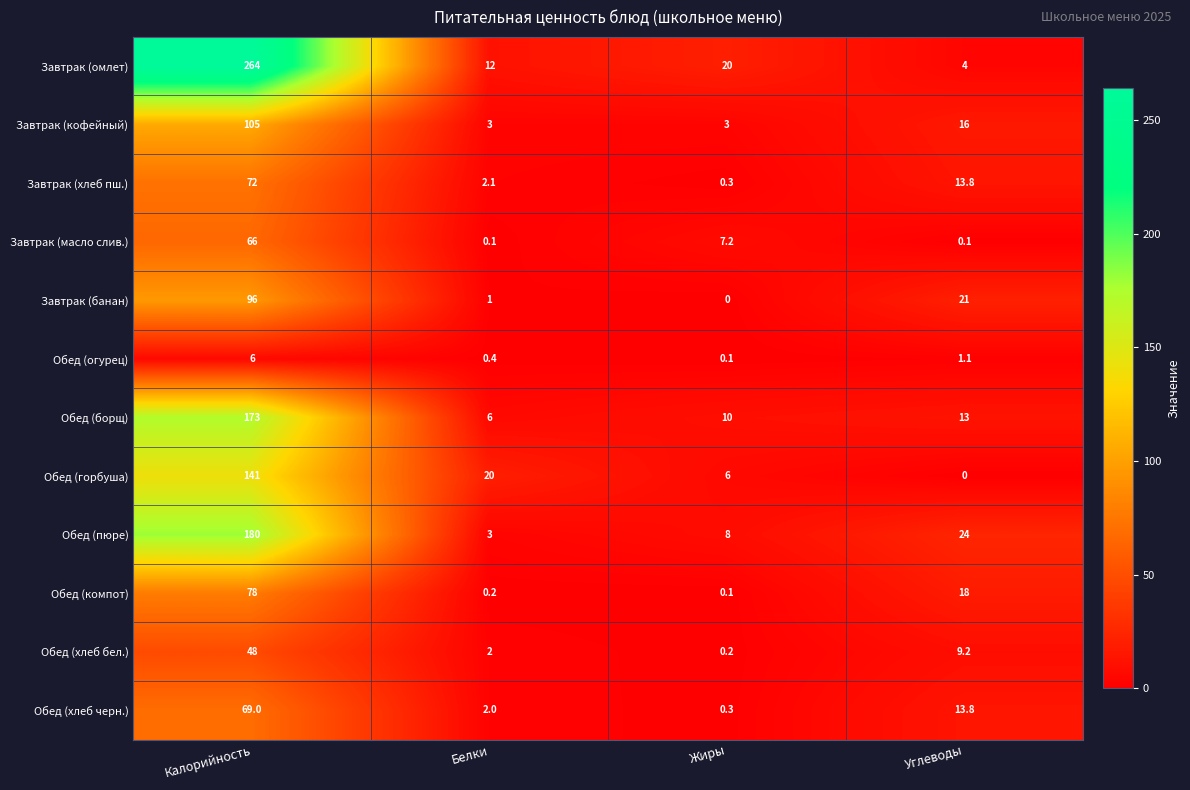

Which series has the largest range (max minus min)?

Завтрак (омлет)